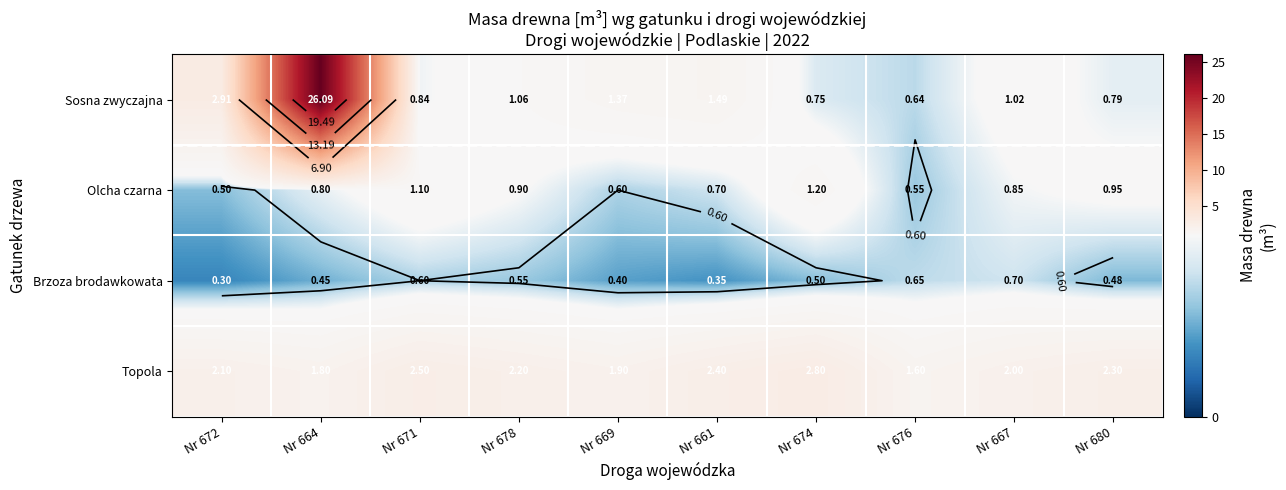

What is the sum of the Sosna zwyczajna values at Nr 667 and Nr 680?

1.8